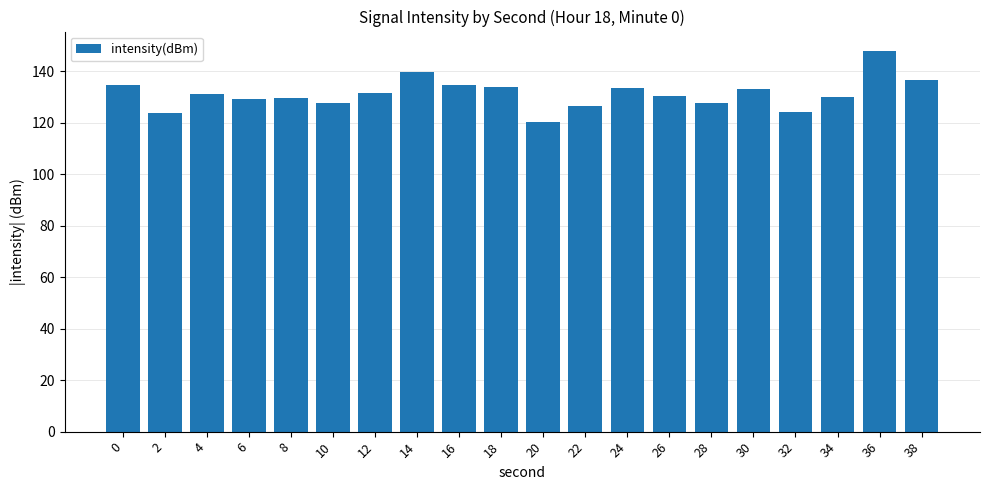

Which has a higher value, 32 or 20?

32